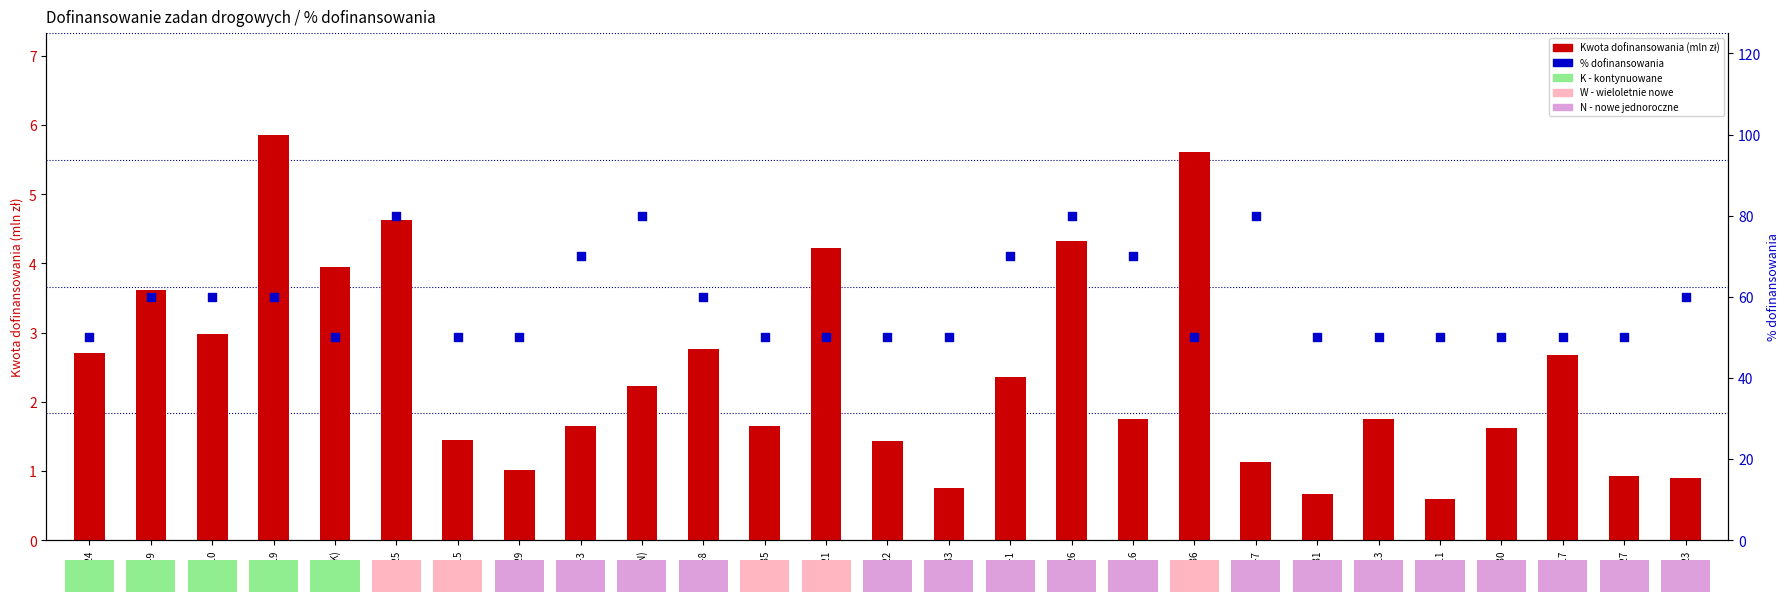

Which series has the largest total across all categories?

% dofinansowania